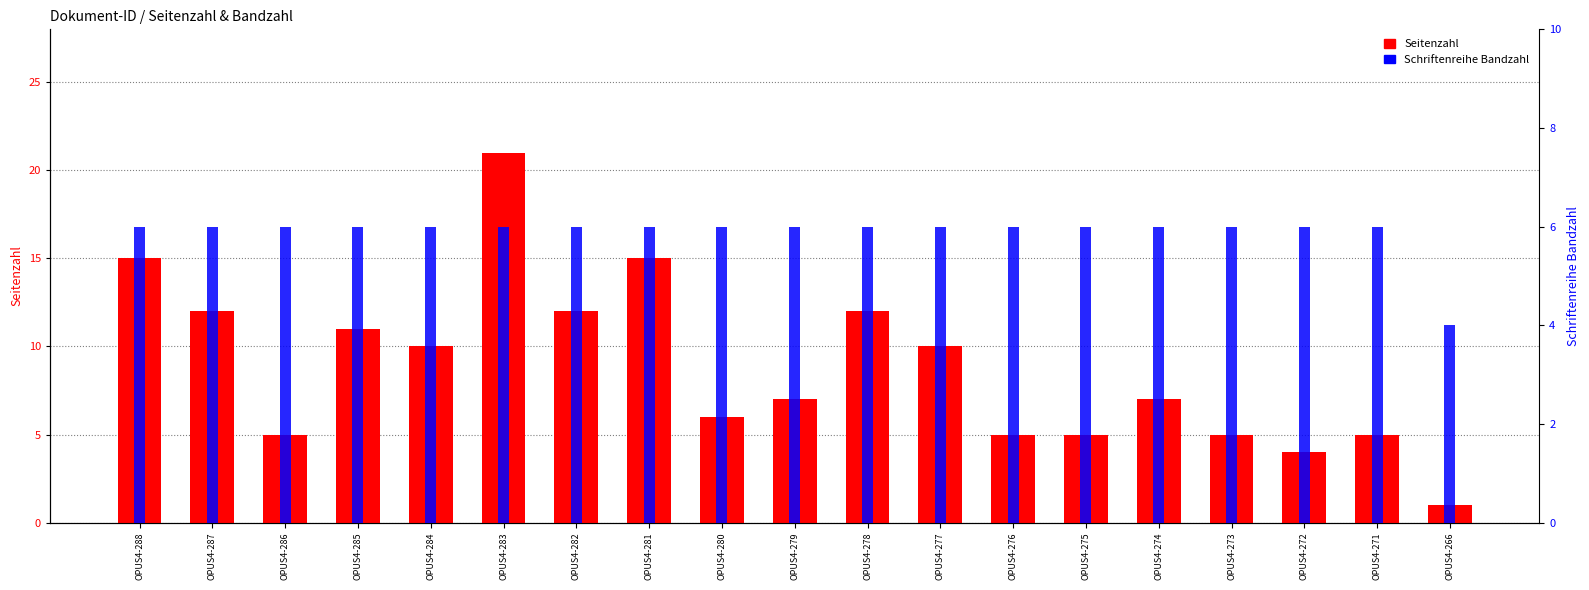

Is it true that Schriftenreihe Bandzahl equals 6 at OPUS4-275?

True